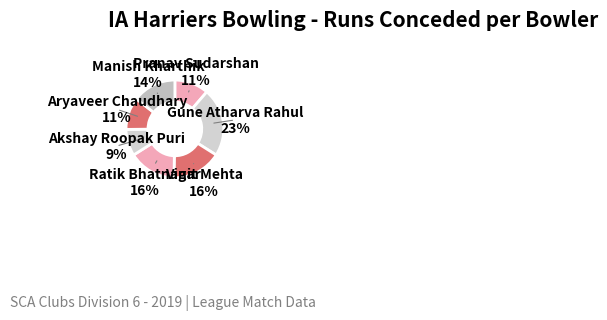

How many slices are in this pie chart?

7